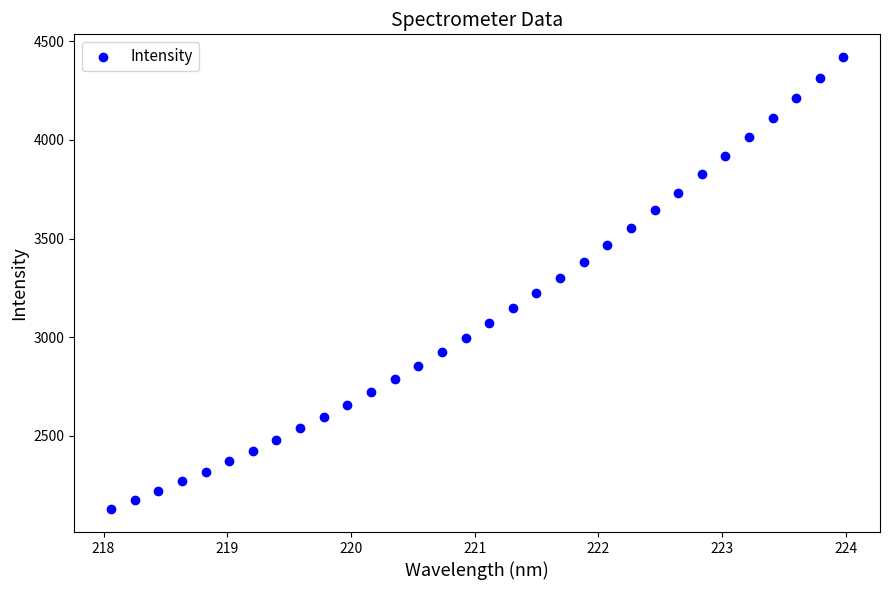

What is the range of Y values (max minus min)?

2293.4